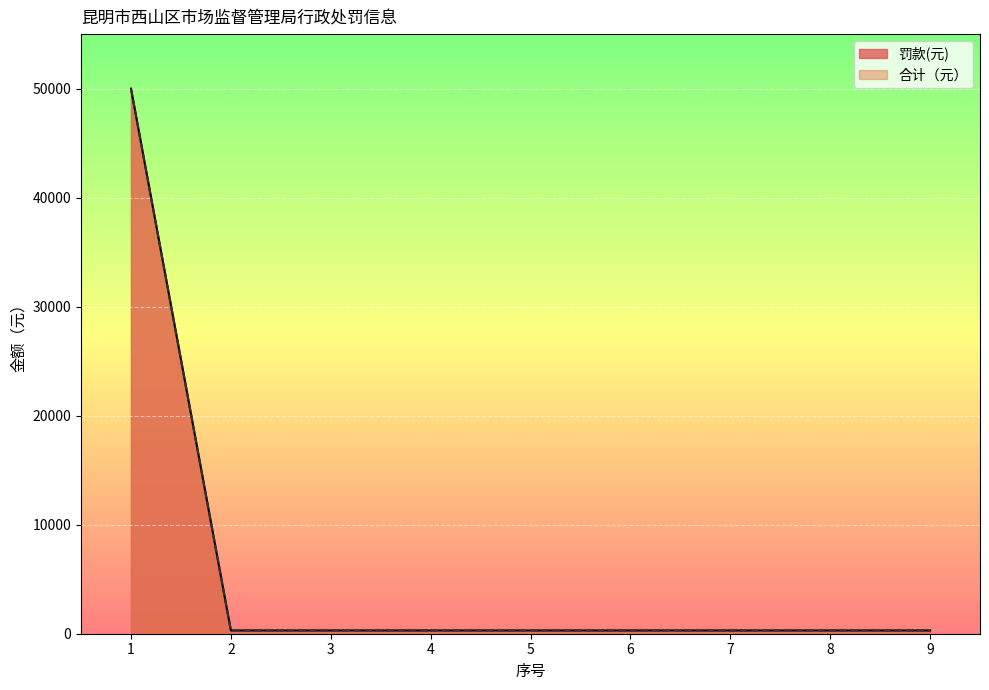

True or false: 罚款(元) and 合计（元） cross at least once.

False